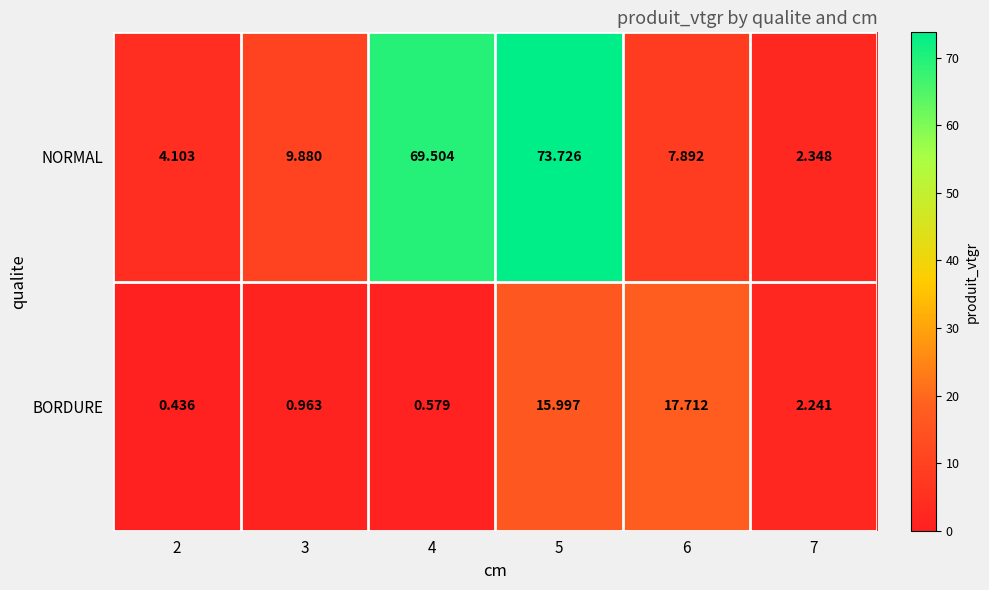

Which series changed the most between 3 and 5?

NORMAL